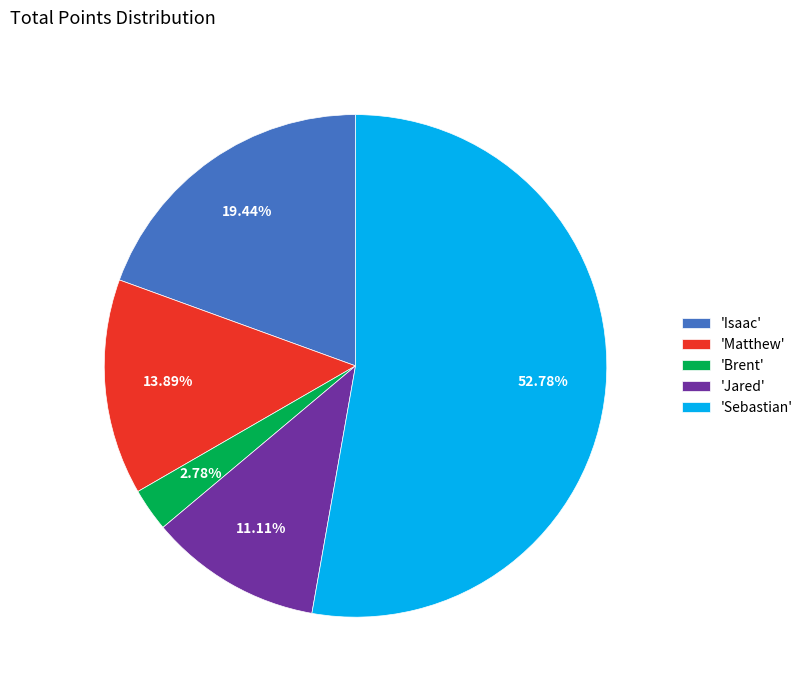

Does 'Jared' represent more than half of the total?

No